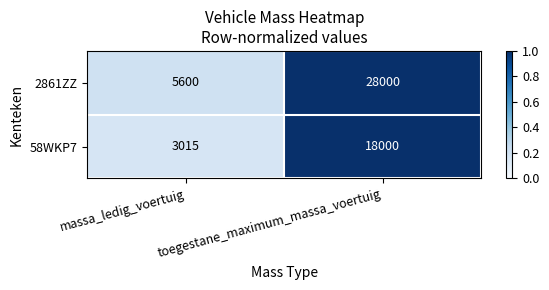

Which series has the largest total across all categories?

2861ZZ